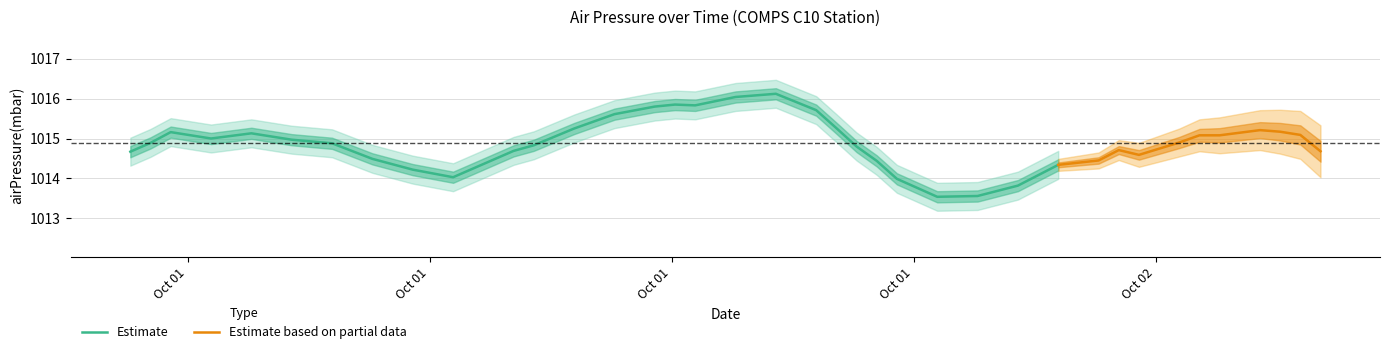

What is the minimum value shown in the chart?

1013.5